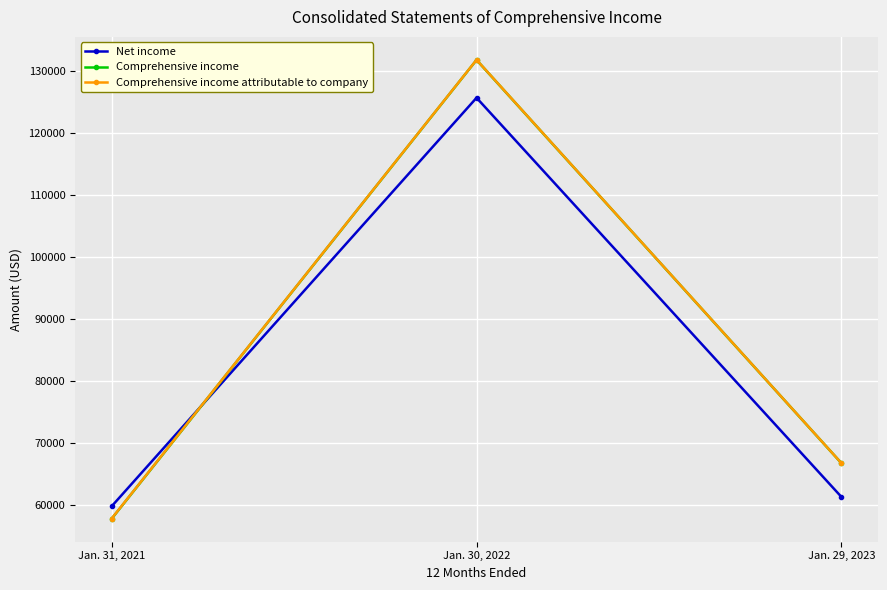

How many lines are shown in the chart?

3